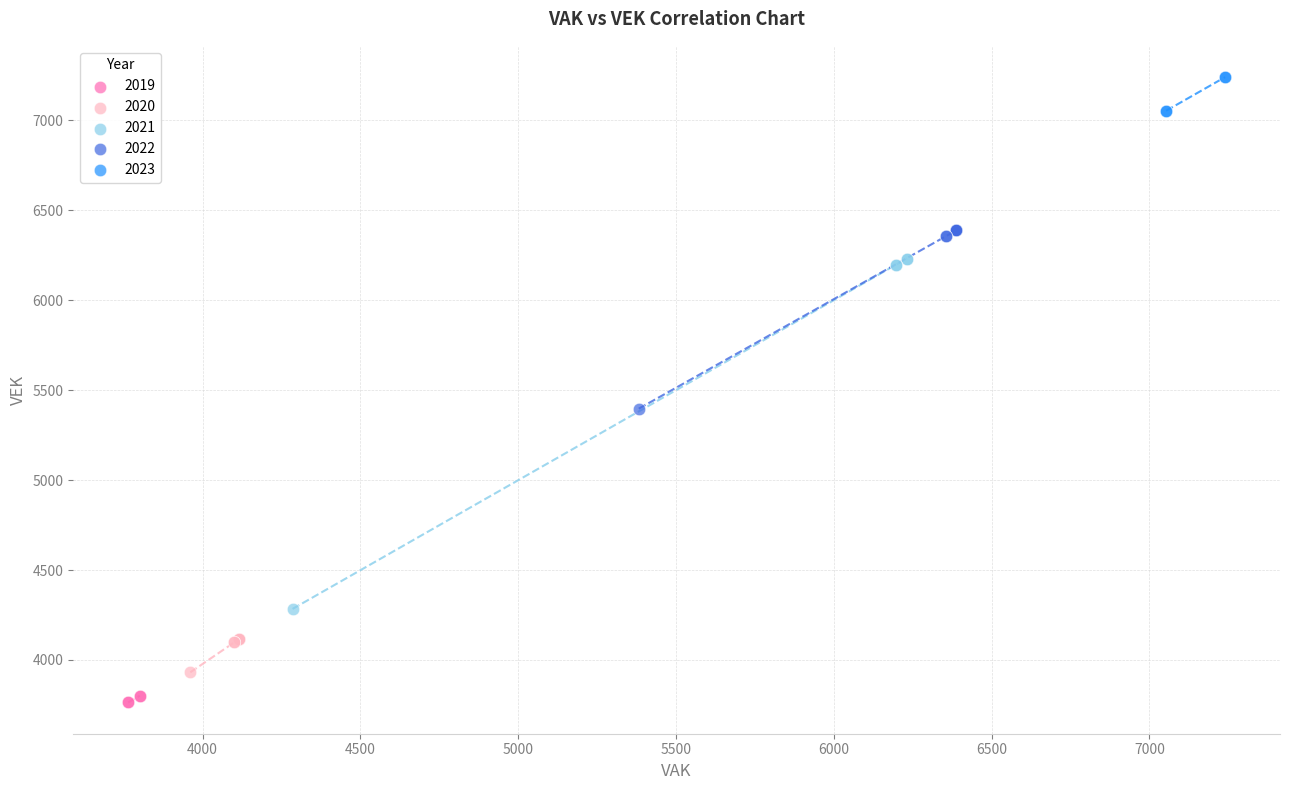

Which series has the largest Y range (max minus min)?

2021